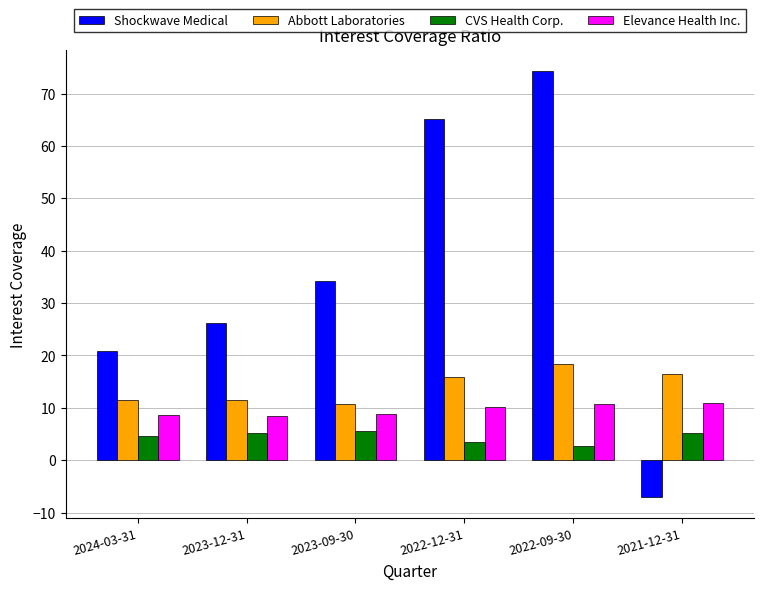

The Elevance Health Inc. series shows 8.7 at 2024-03-31. True or false?

True